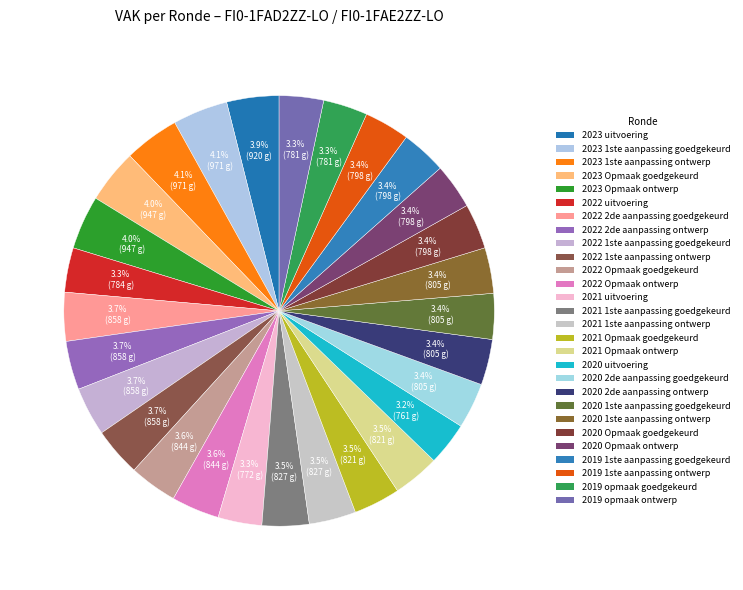

Count the number of slices in the pie.

28